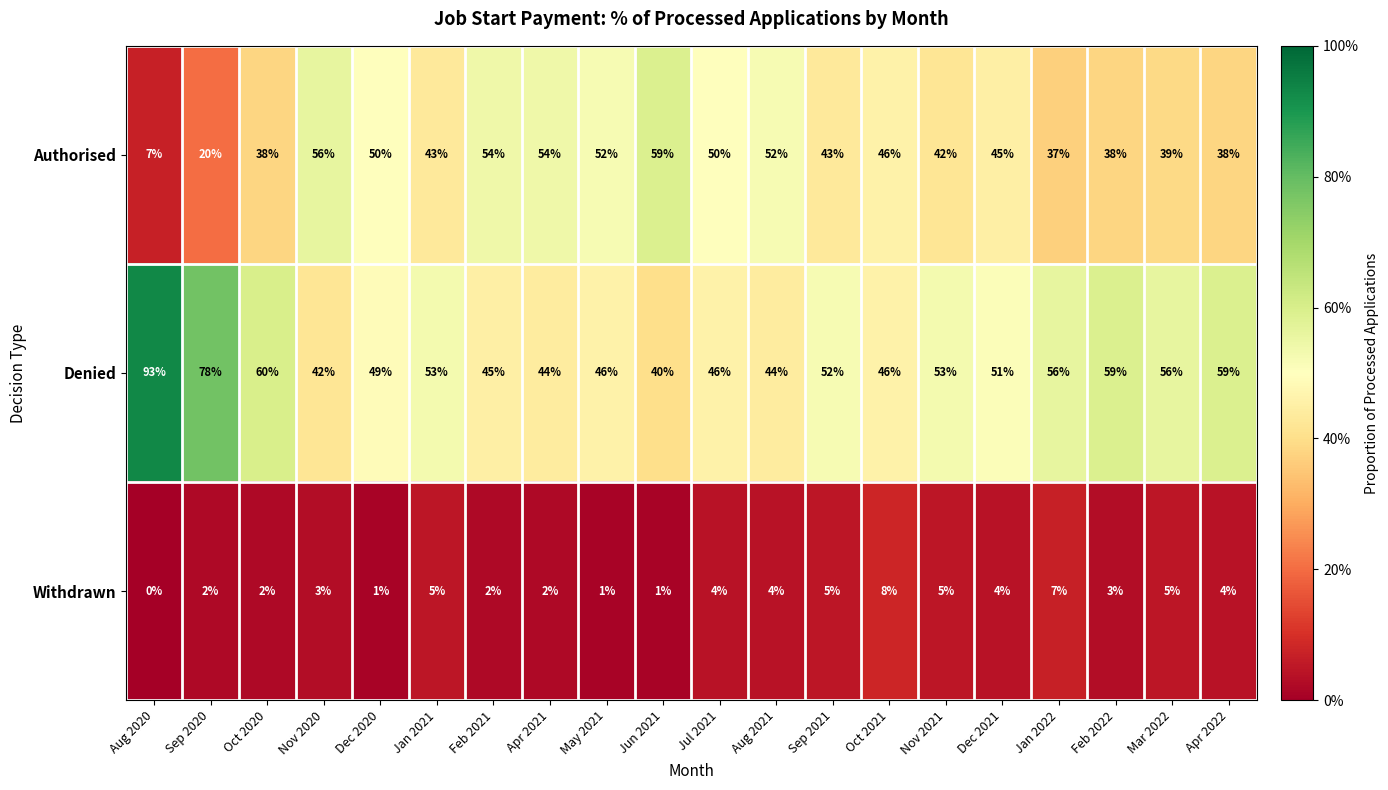

Which series has the largest total across all categories?

Denied